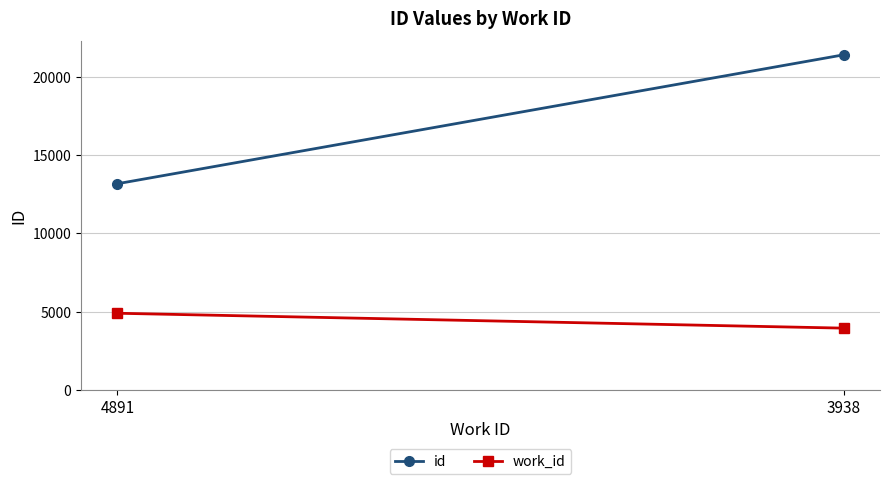

What are all the series names shown in the legend?

id, work_id